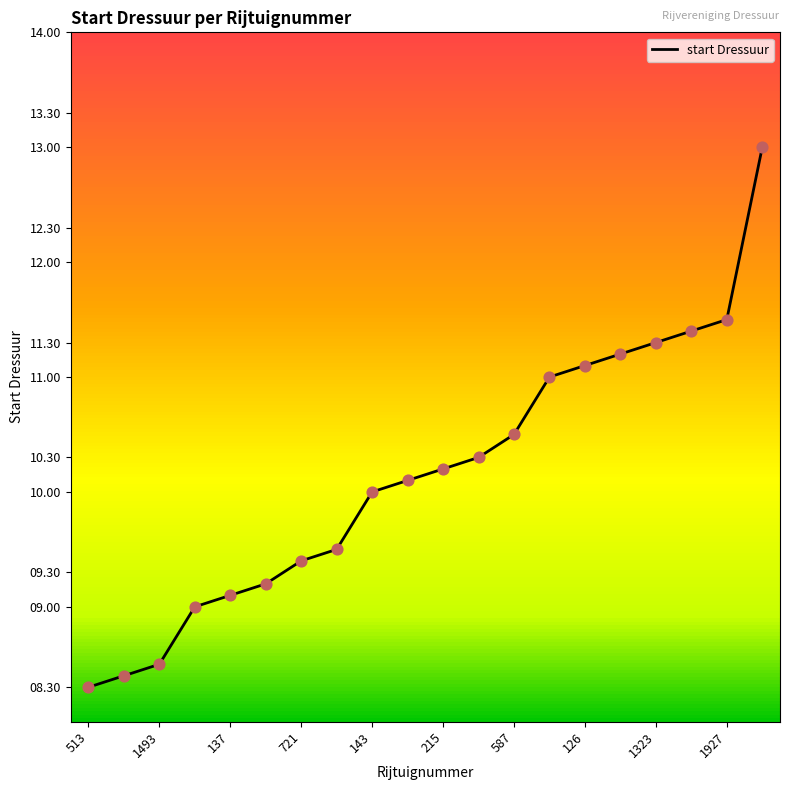

What is the difference between the maximum and minimum values?

4.7